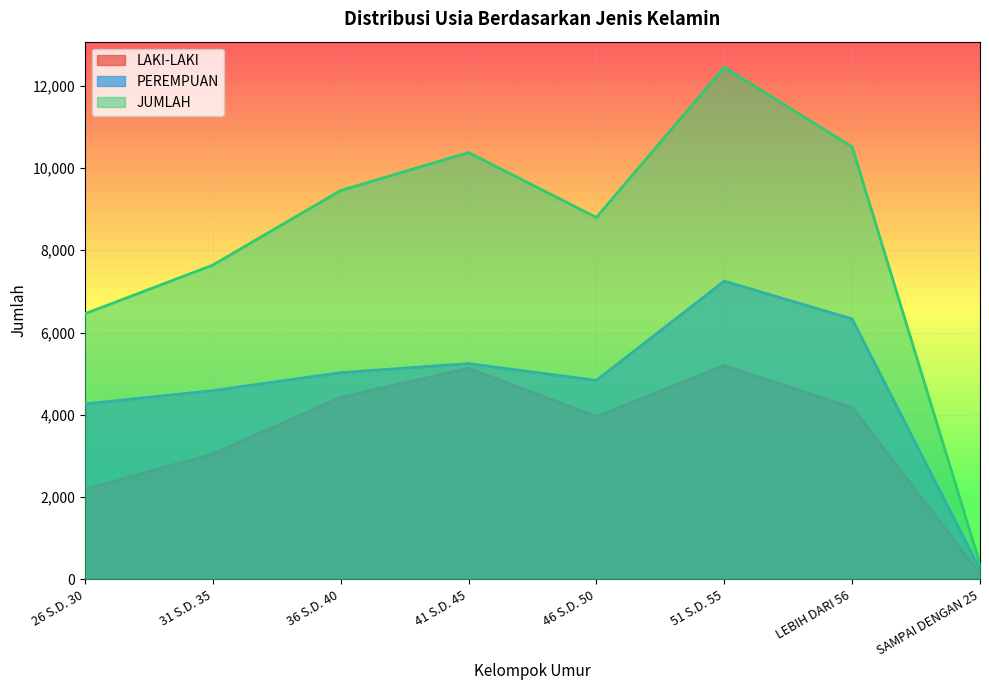

Which series has the largest total across all categories?

JUMLAH